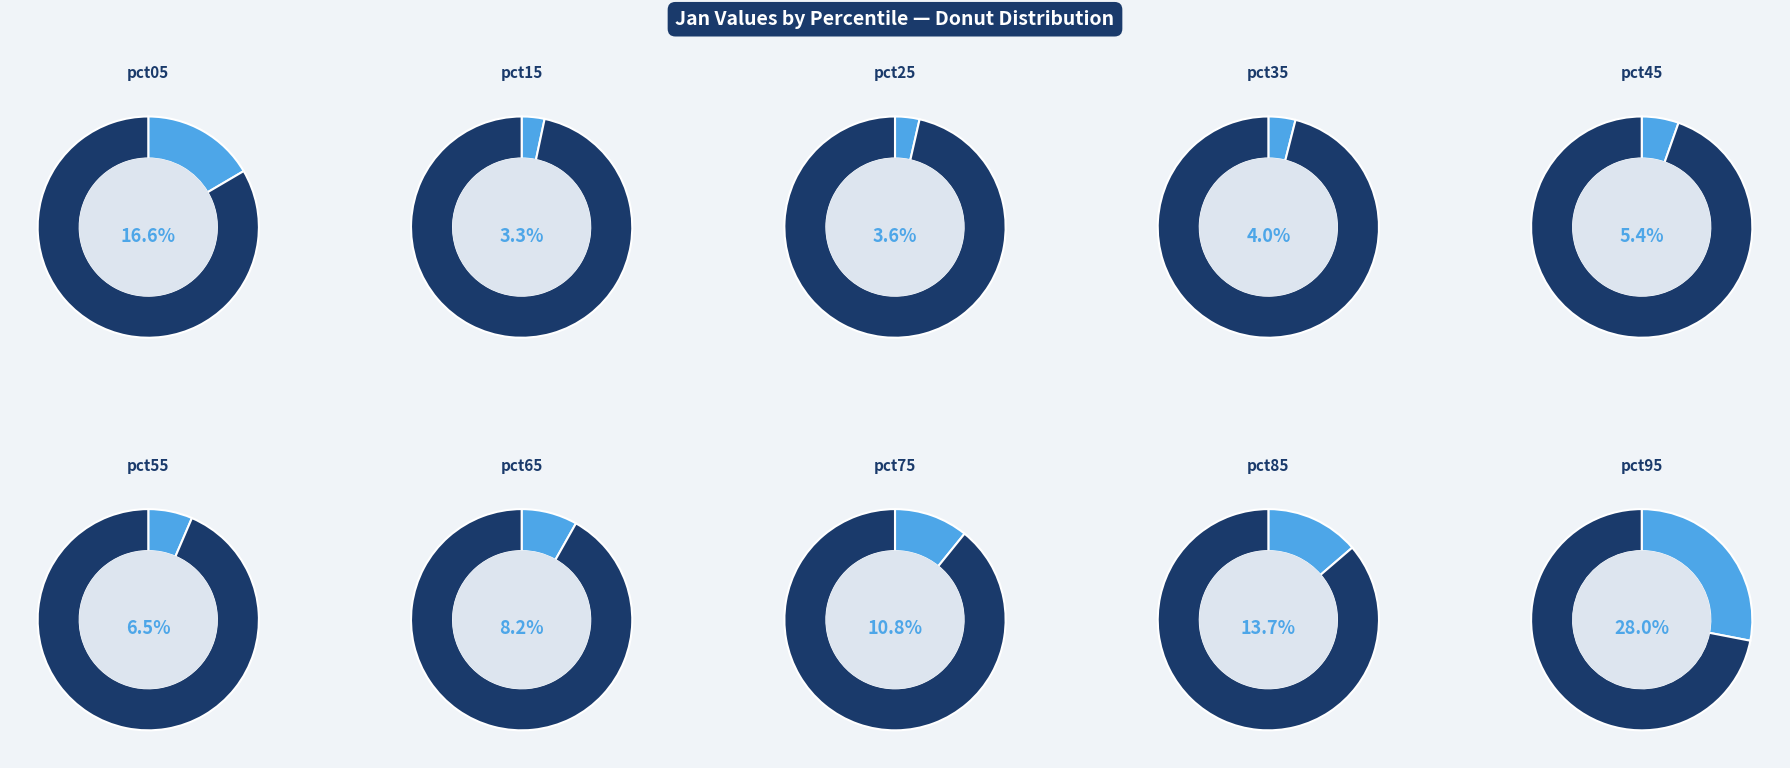

Which category has the smallest portion of the pie?

pct15